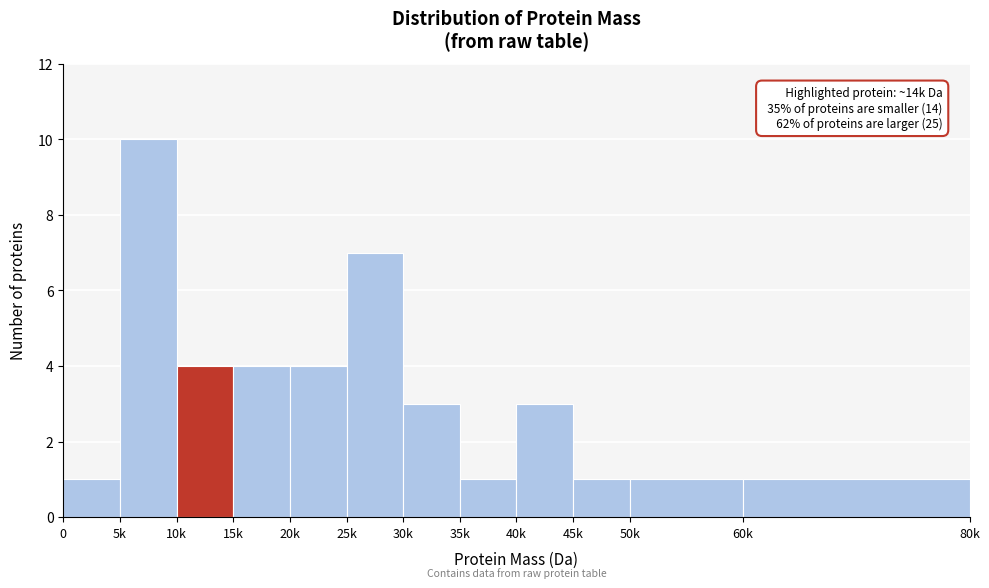

Reading left to right, list all the values displayed in this chart.

1	10	4	4	4	7	3	1	3	1	1	1